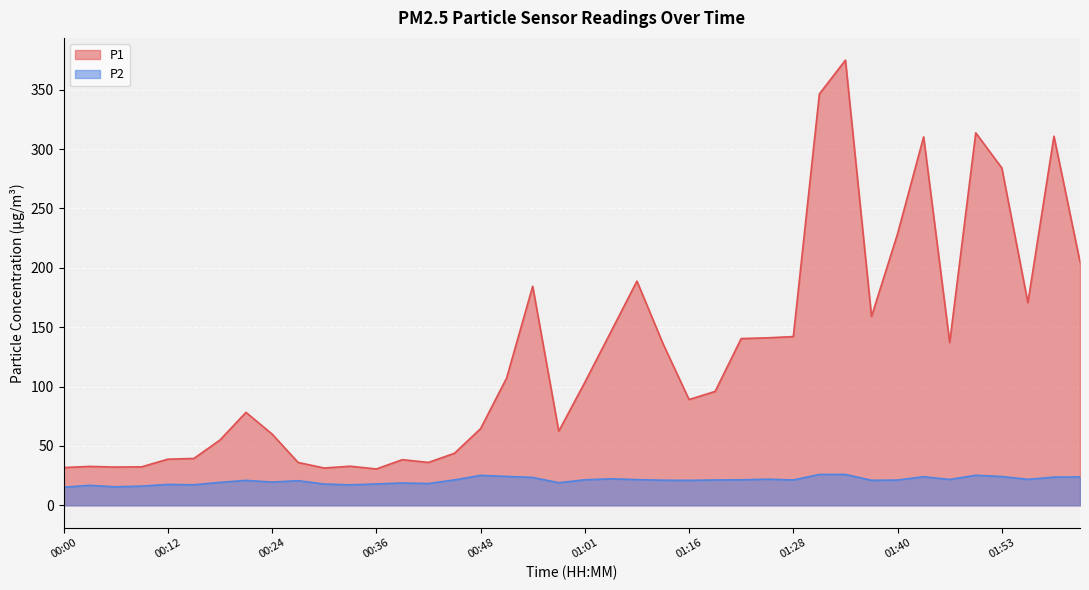

The P2 series shows 43.0 at 01:43. True or false?

False